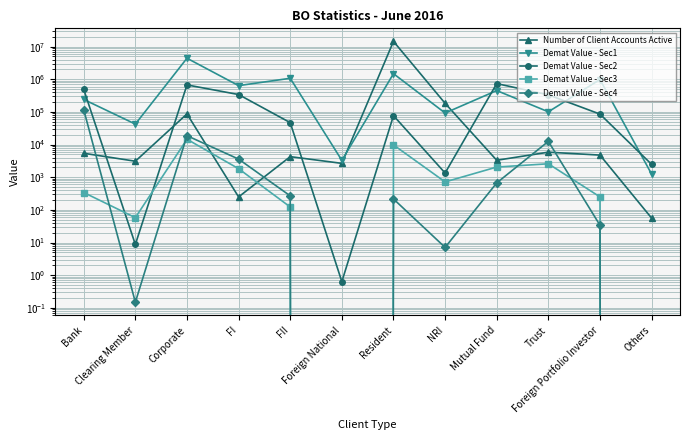

Which series changed the most between Corporate and NRI?

Demat Value - Sec1